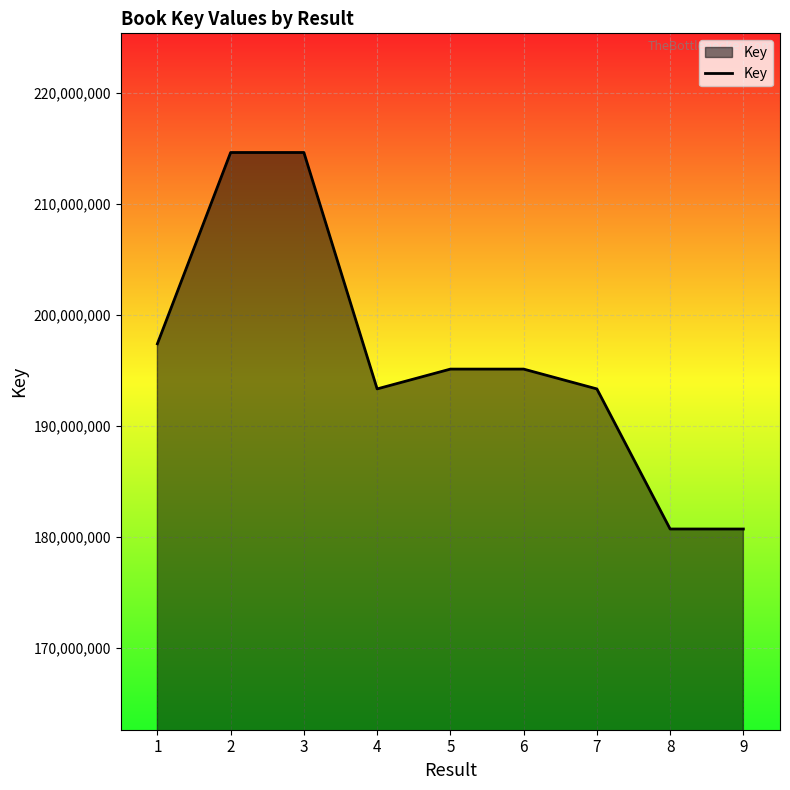

Is it true that the value at 6 is 195106467?

True